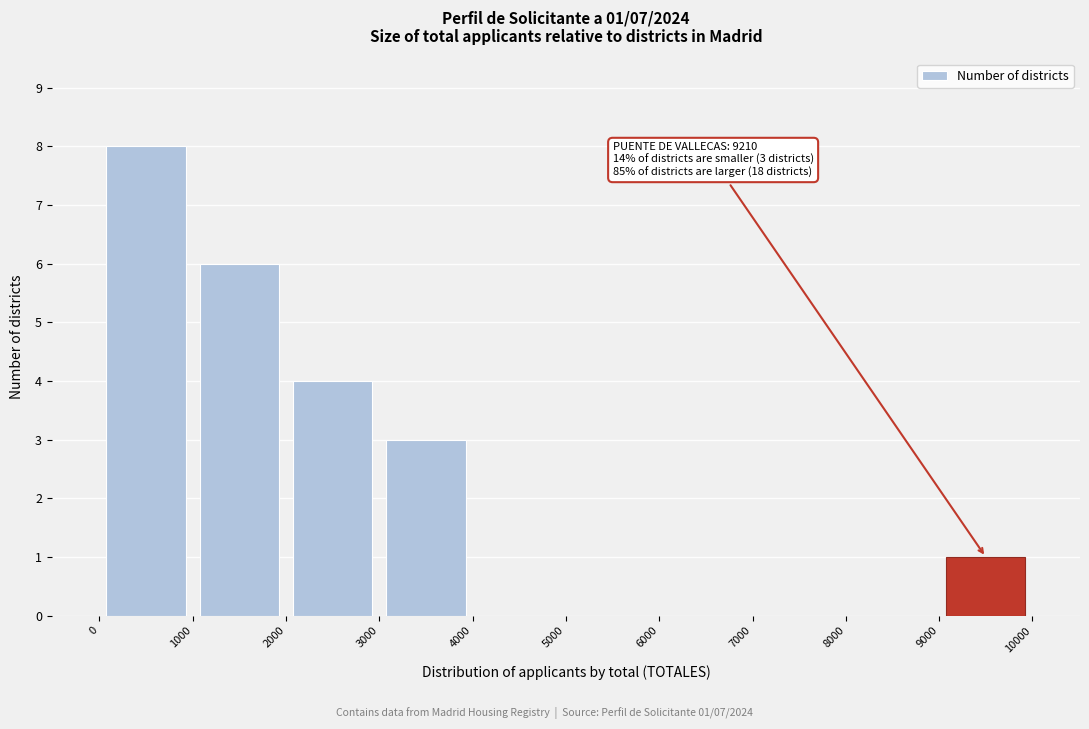

Which range on the x-axis has the tallest bar?

0 to 1000